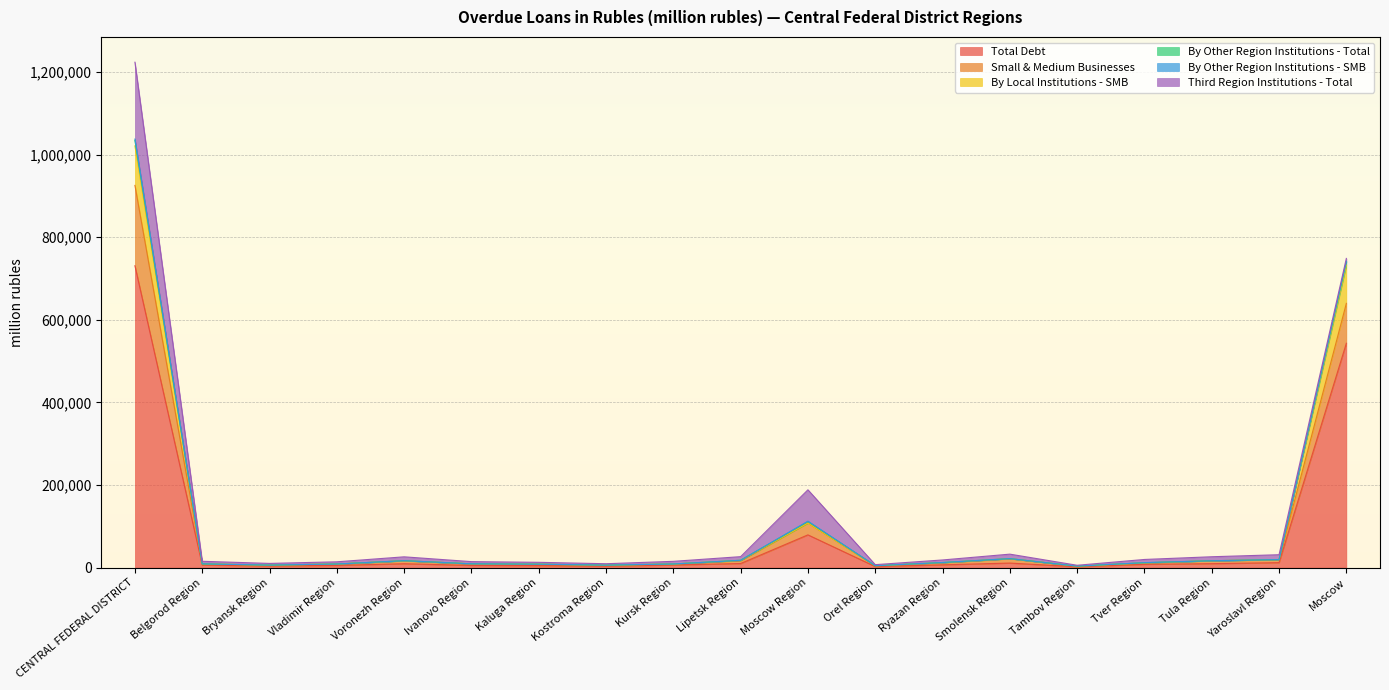

What is the label of the 2nd point from the left?

Belgorod Region